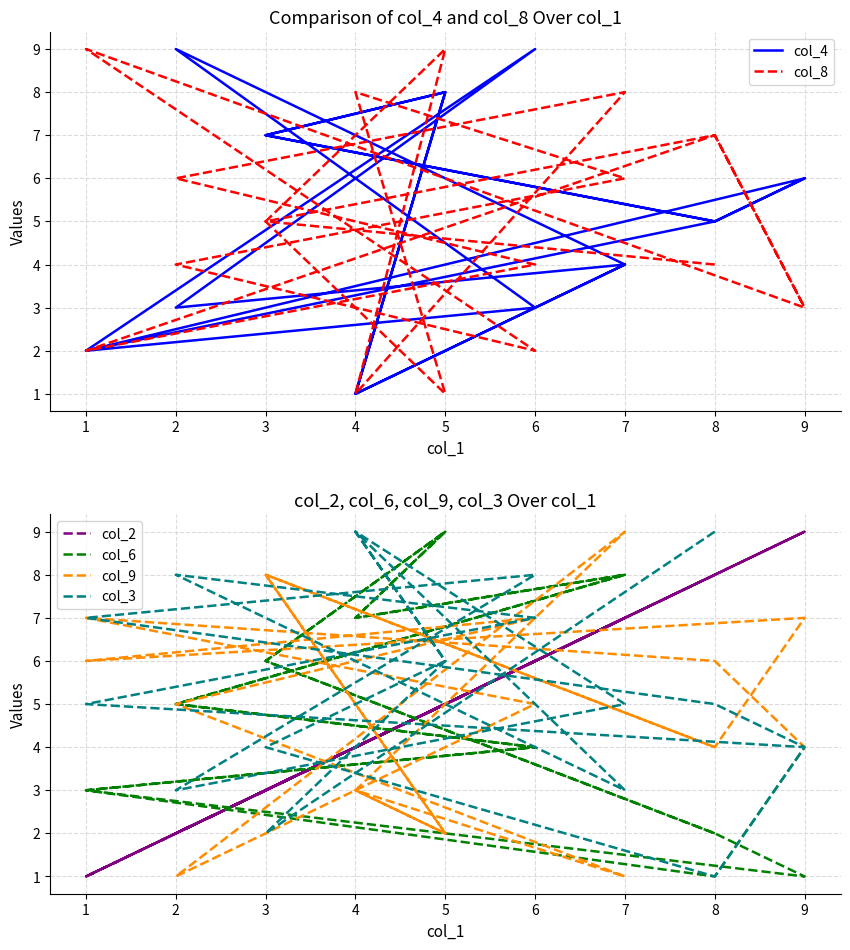

Reading right to left, what are all the values shown in this chart?

col_4: 6	5	2	3	9	4	1	8	7	5	6	2	9	3	4	1	8	7	5
col_8: 3	7	2	4	6	8	1	9	5	7	3	9	2	4	6	8	1	5	4
col_2: 9	8	1	6	2	7	4	5	3	8	9	1	6	2	7	4	5	3	8
col_6: 4	1	3	4	5	8	7	9	6	2	1	3	4	5	8	7	9	6	2
col_9: 4	6	7	5	1	9	3	2	8	4	7	6	7	5	1	3	2	8	4
col_3: 4	5	7	8	3	5	9	6	4	1	4	5	7	8	3	9	6	2	9